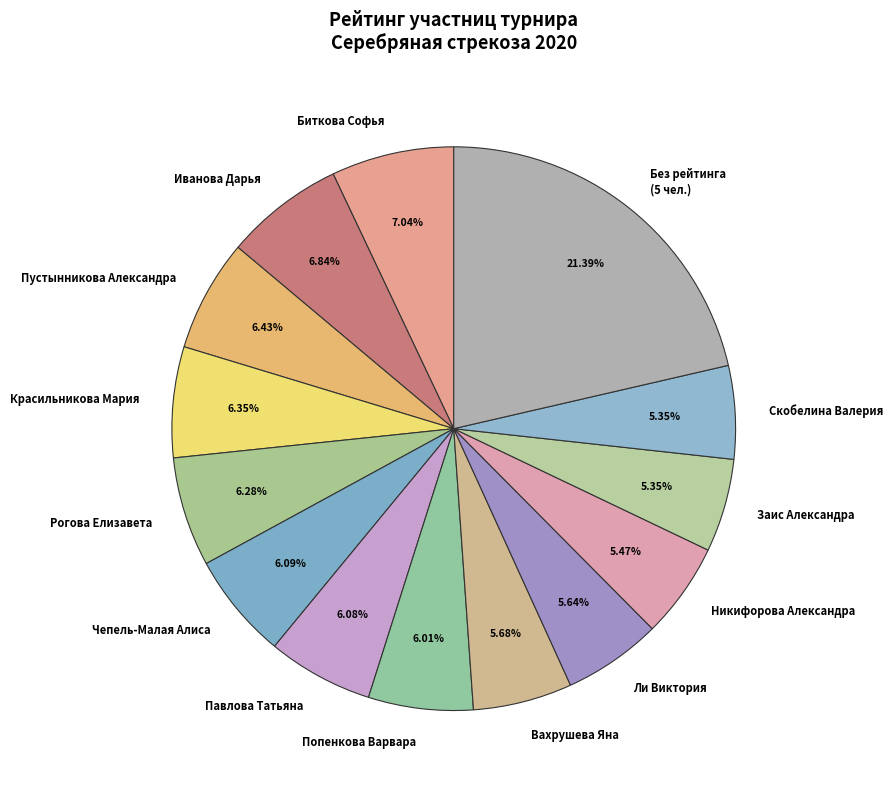

What is the ratio of the value at Ли Виктория to the value at Без рейтинга (5 чел.)?

0.3